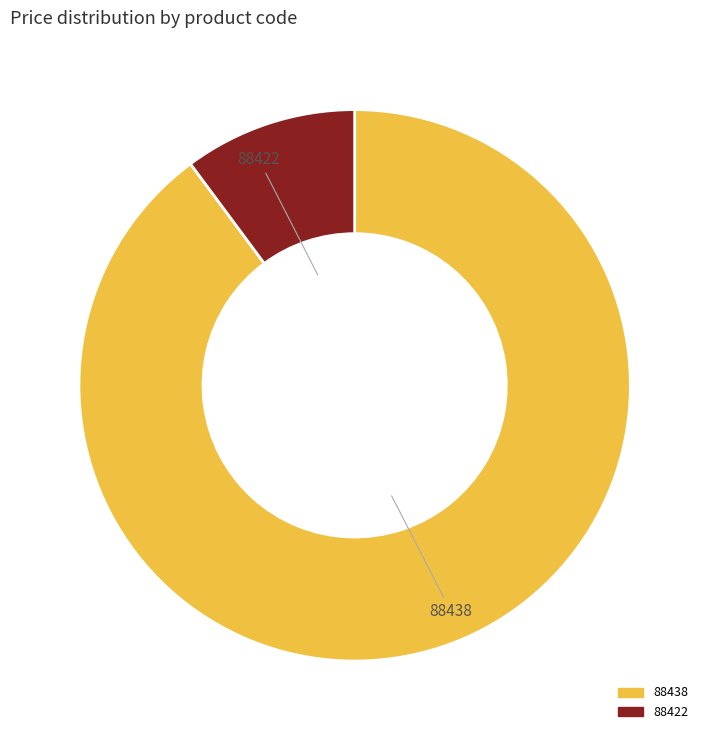

What is the largest slice in the pie chart?

88438